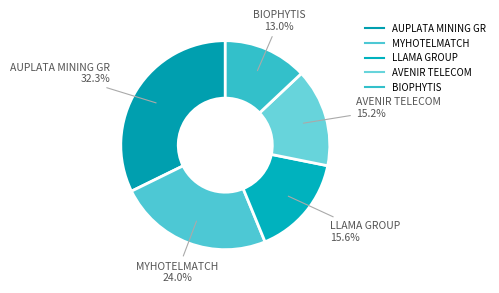

What percentage is the BIOPHYTIS slice, to the nearest percent?

13%